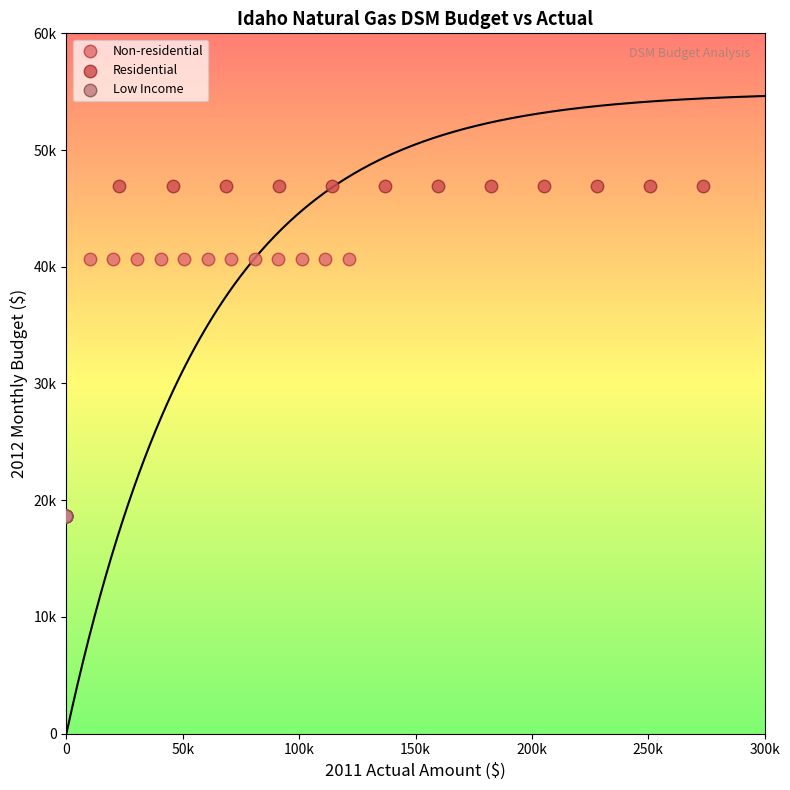

What are all the series names shown in the legend?

Non-residential, Residential, Low Income